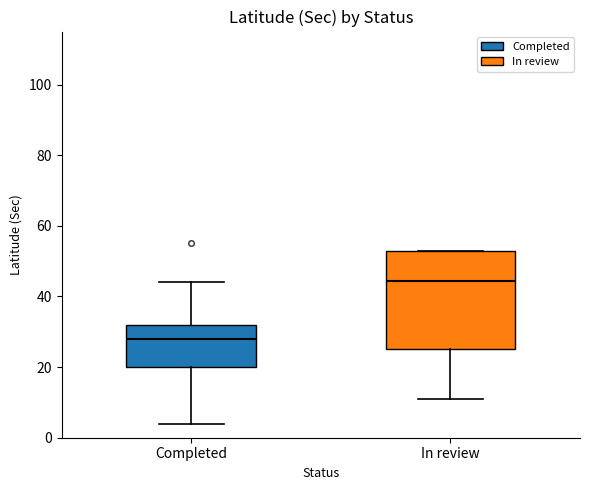

Reading left to right, transcribe this box plot: for each box, give where its median line is, the range the box spans, and where its two whiskers end, as read against the y-axis. The values are not printed on the chart, so give them approximately, as read against the axis.

Completed: median 28, box 20 to 32, whiskers 4 to 44
In review: median 44, box 26 to 54, whiskers 12 to 54